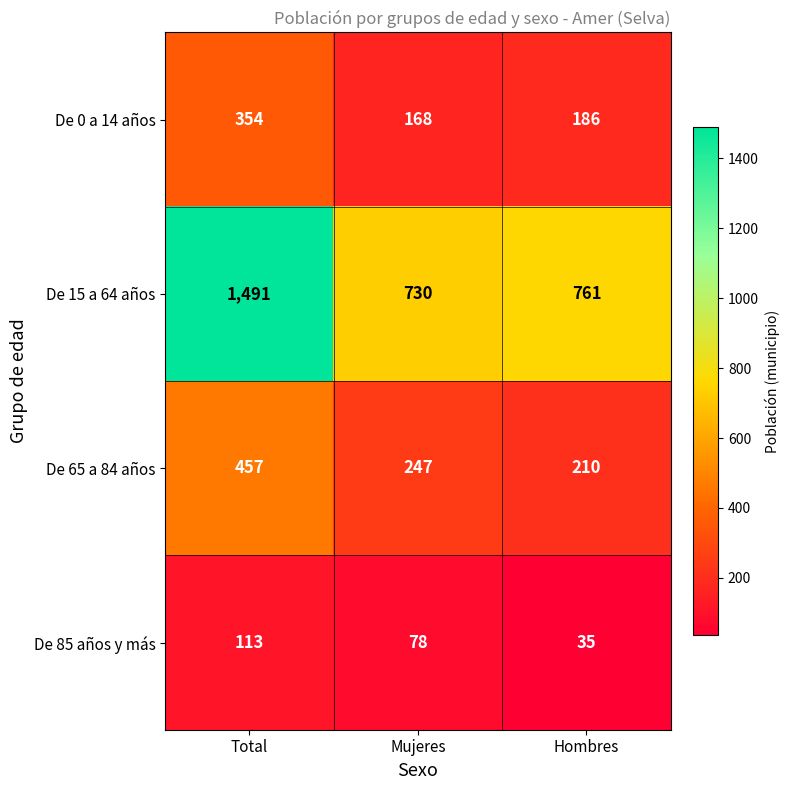

Reading right to left, extract all data points from this chart.

De 0 a 14 años: 186	168	354
De 15 a 64 años: 761	730	1491
De 65 a 84 años: 210	247	457
De 85 años y más: 35	78	113